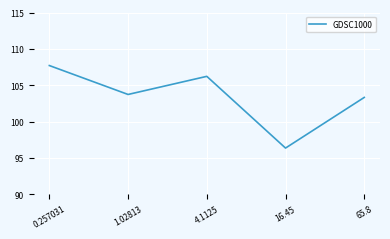

At which category does the chart reach its minimum across all series?

16.45